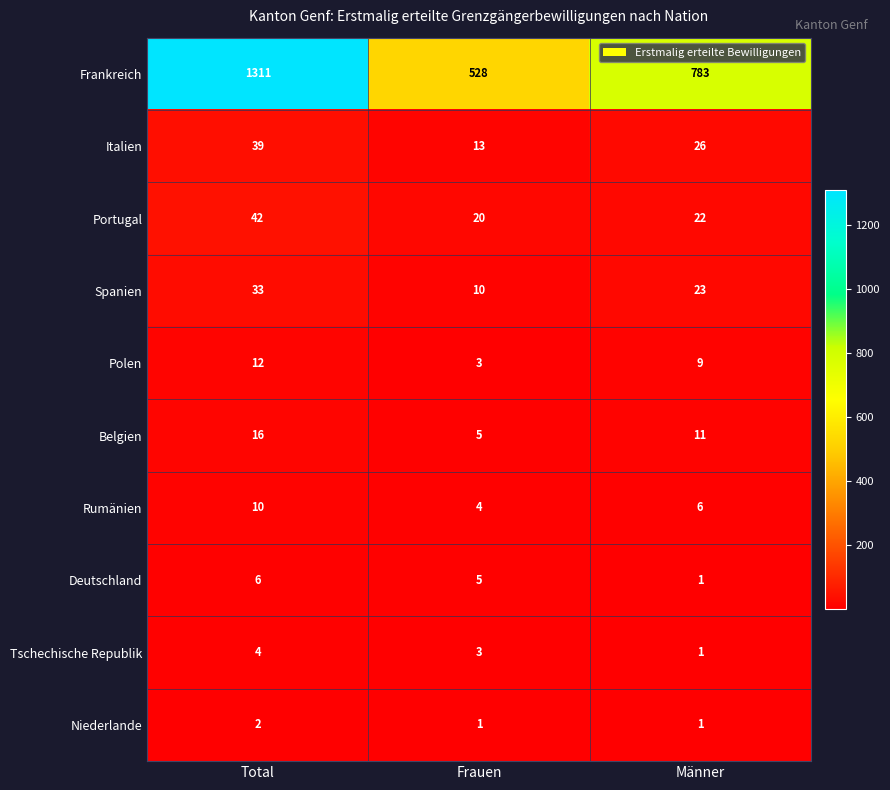

Which label corresponds to the largest value in the chart?

Total